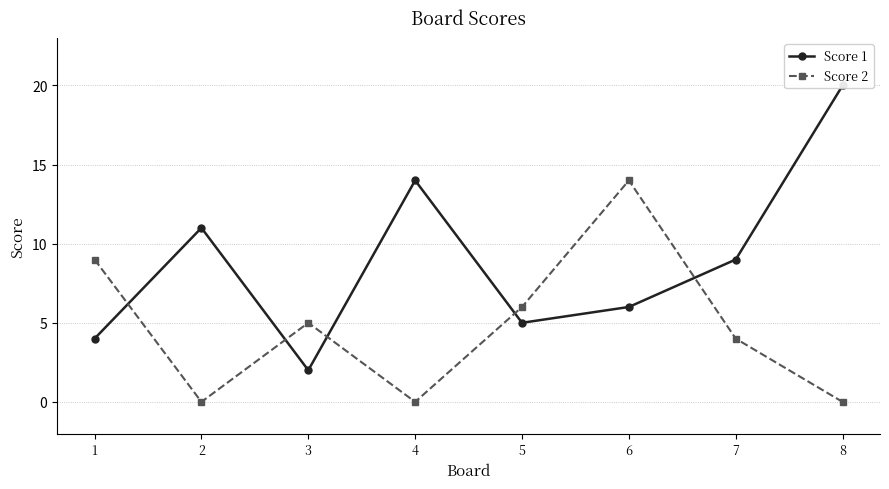

Where do Score 1 and Score 2 first cross each other?

1 and 2